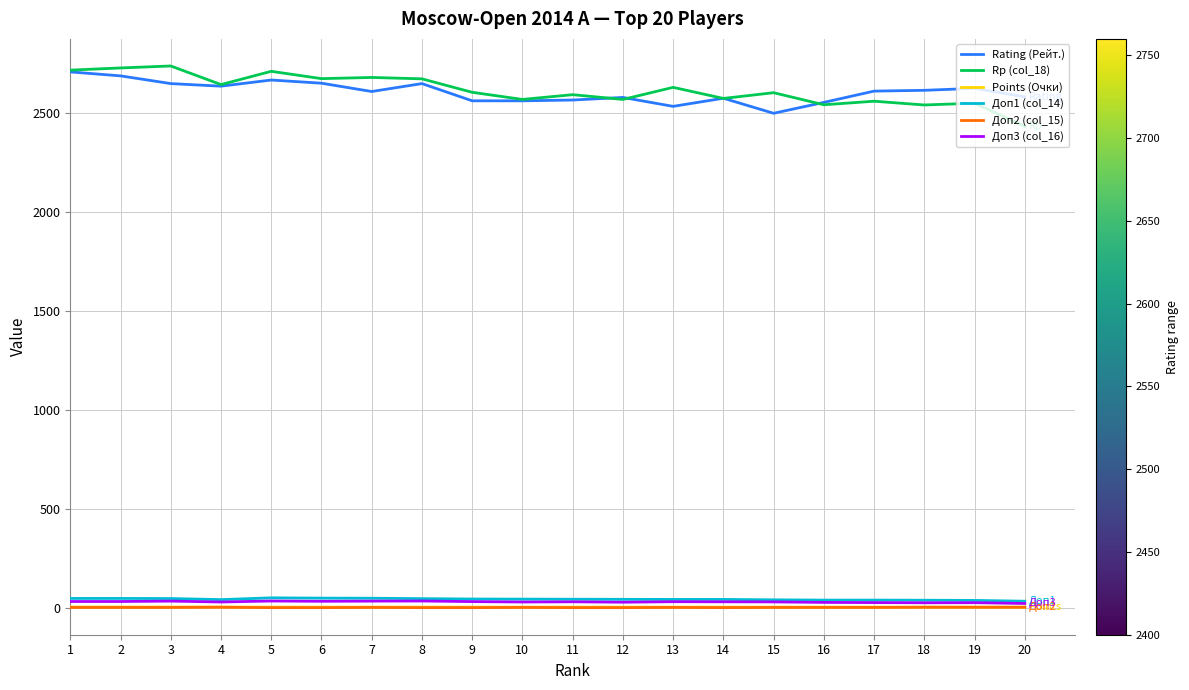

What is the difference between the maximum and minimum values in the Points (Очки) series?

0.5